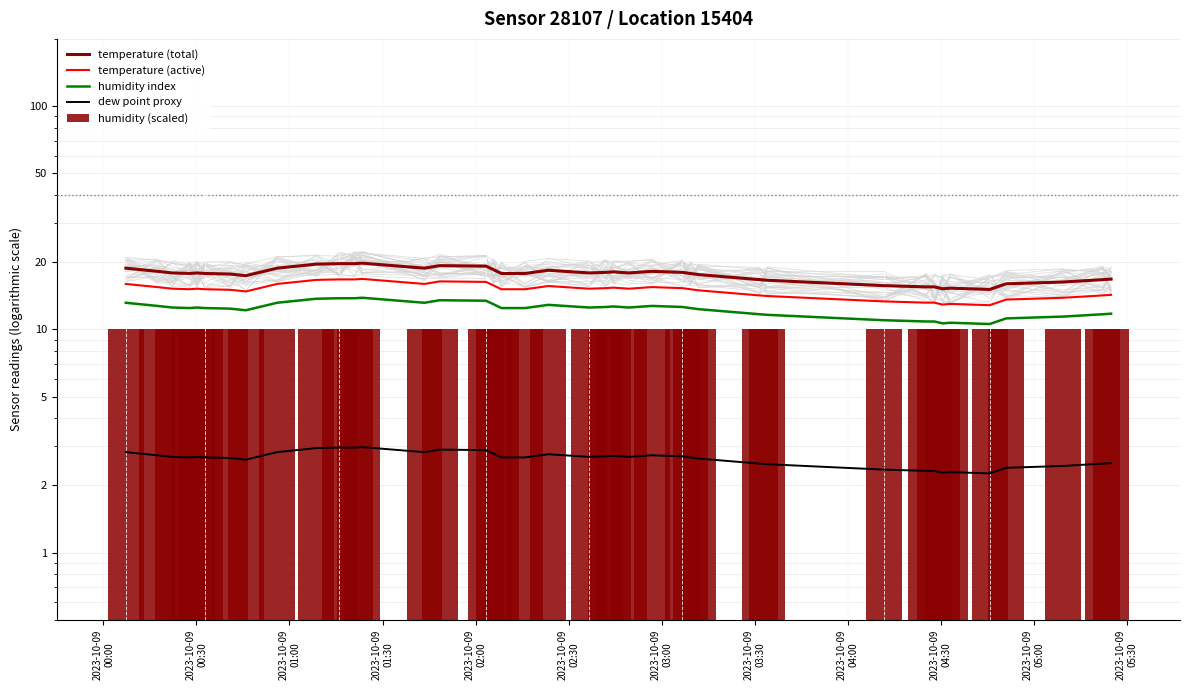

What are all the series names shown in the legend?

temperature (total), temperature (active), humidity index, dew point proxy, humidity (scaled)